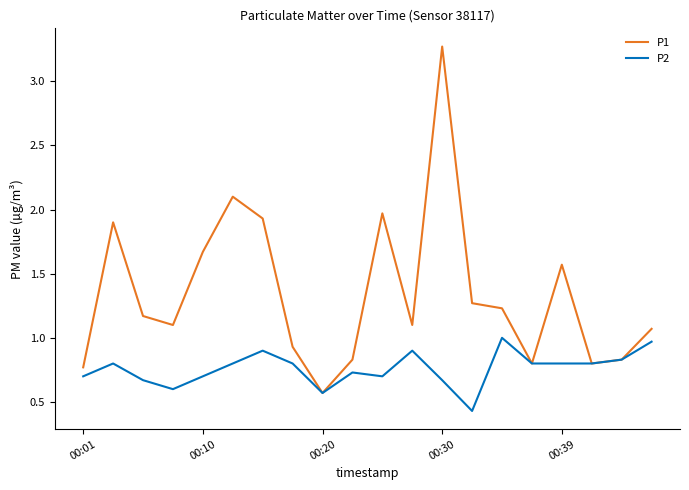

Which series has the widest spread of values?

P1